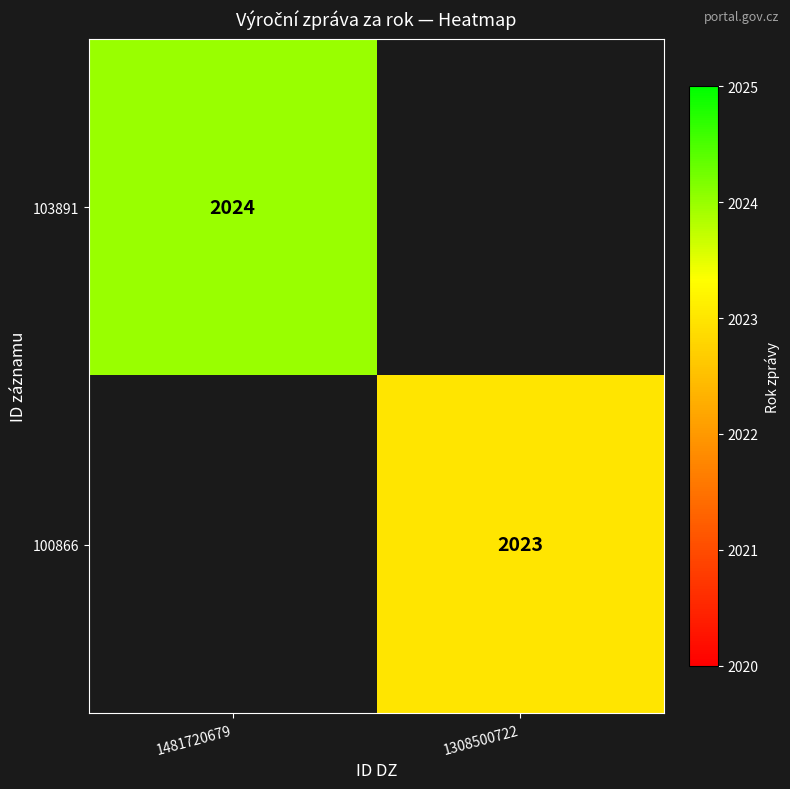

Is it true that 100866 equals 2023 at 1308500722?

True